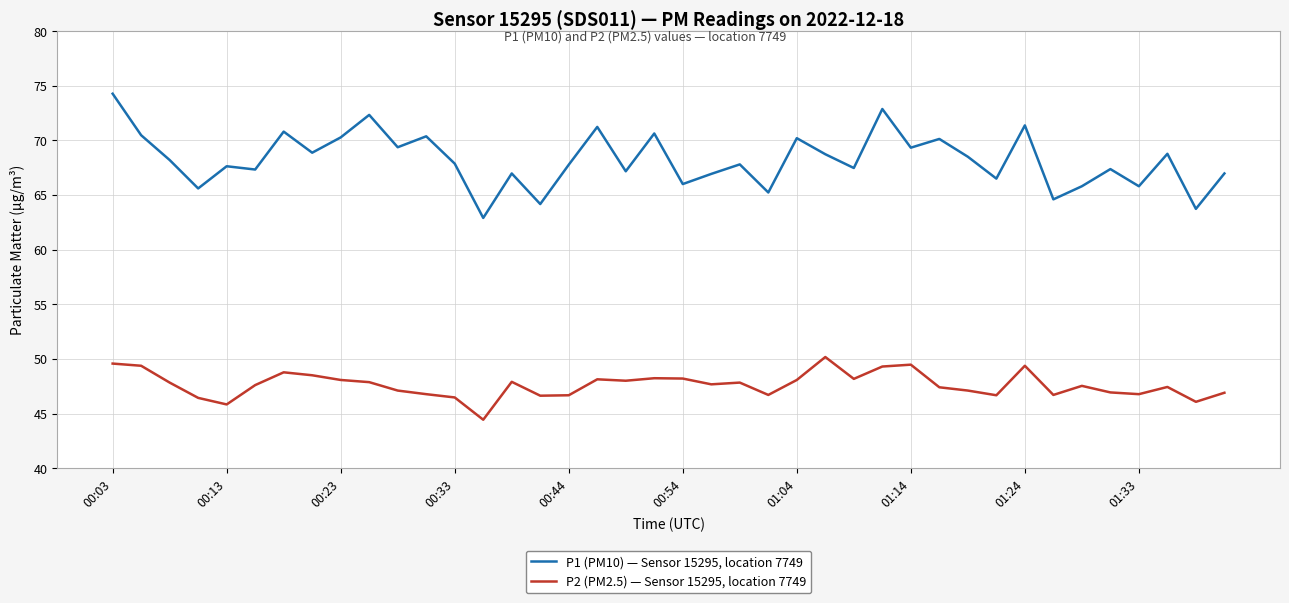

True or false: P1 (PM10) — Sensor 15295, location 7749 has more than 2 points higher than both neighbors.

True